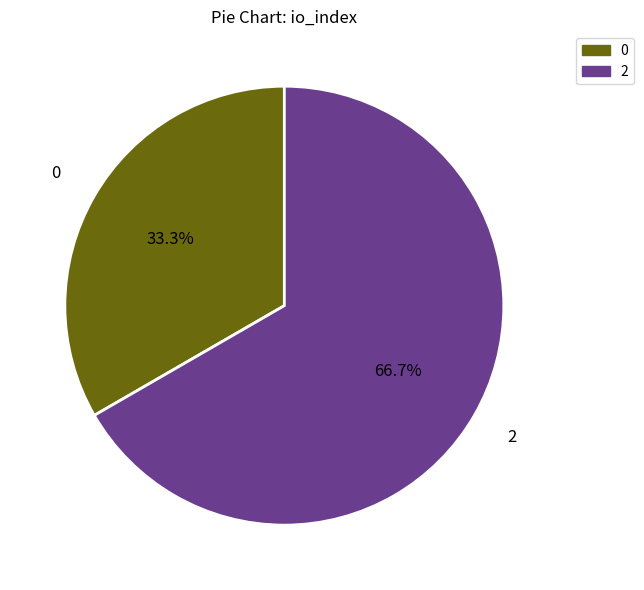

How many slices are in this pie chart?

2